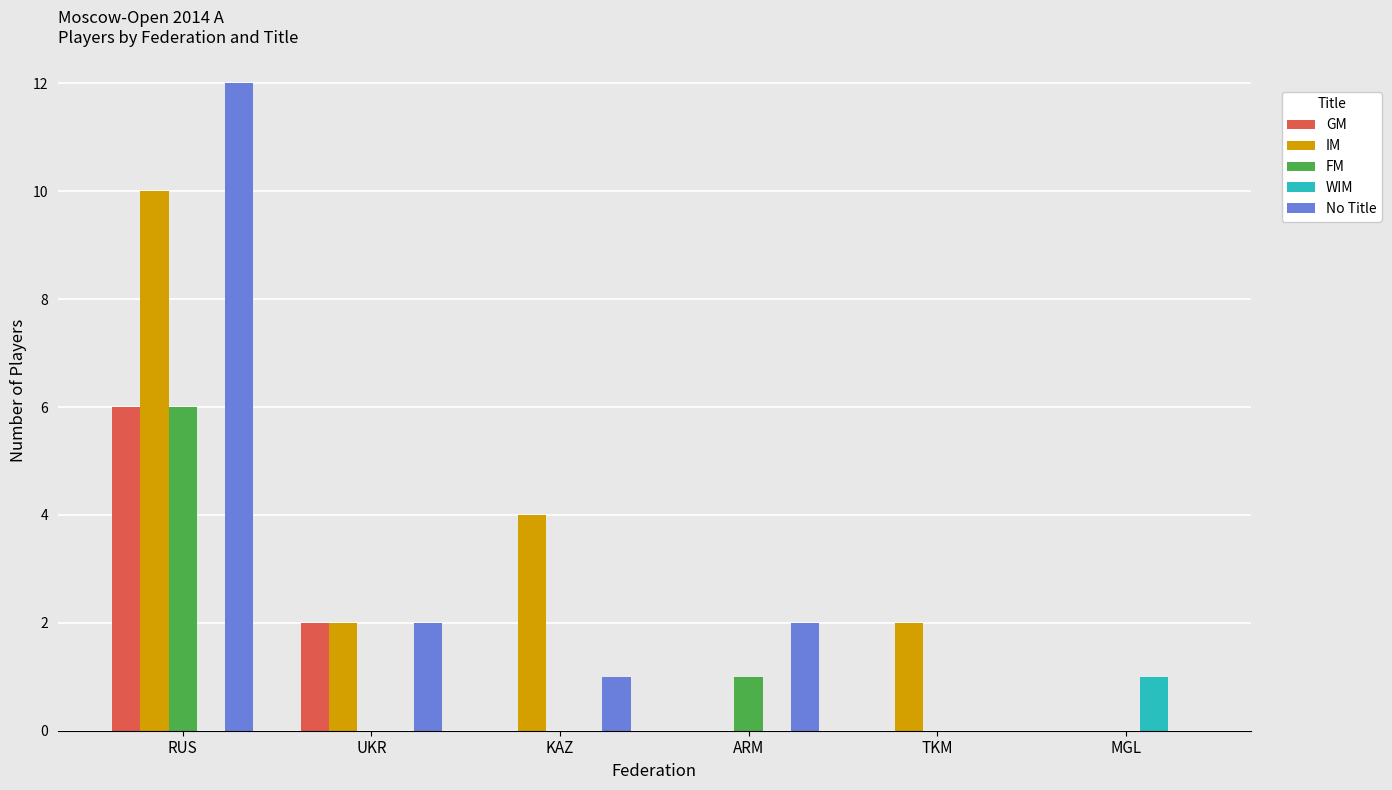

What is the sum of all IM values?

18